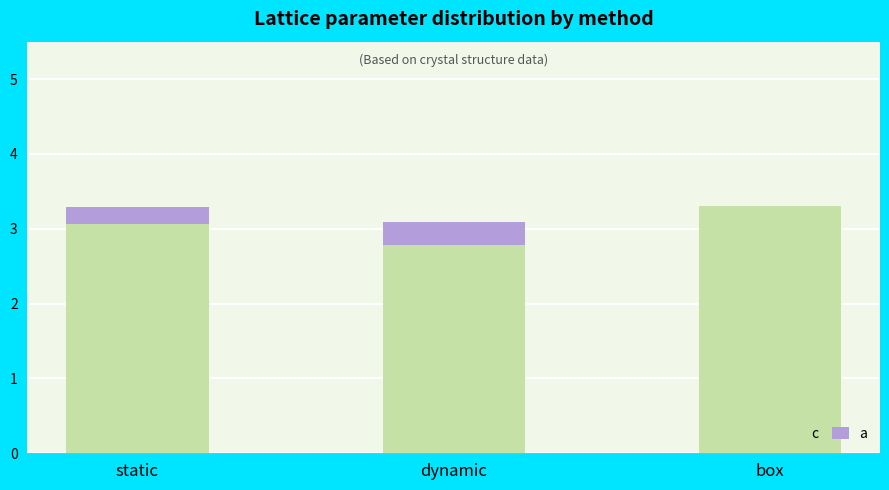

What is the total value across all series at box?

3.3